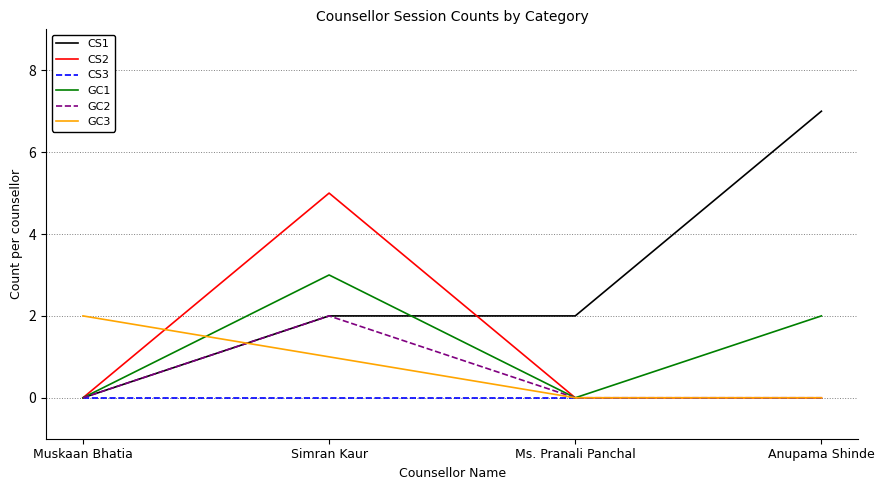

What position from the left is Anupama Shinde?

4